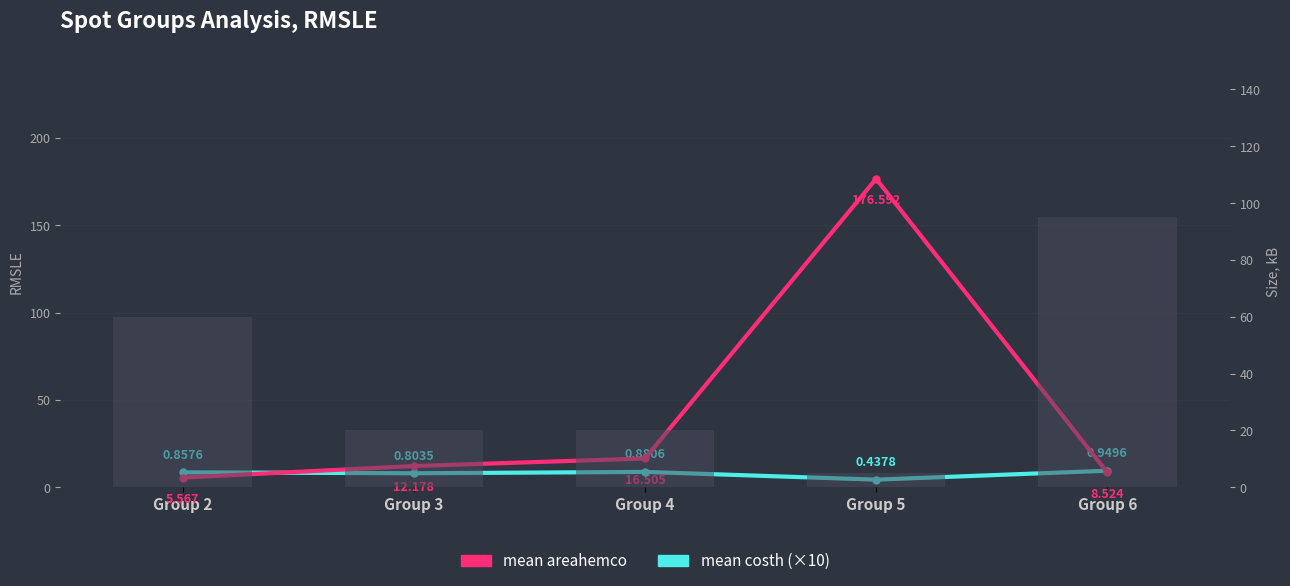

What is the difference between the second highest and minimum values in the mean costh (×10) series?

4.4